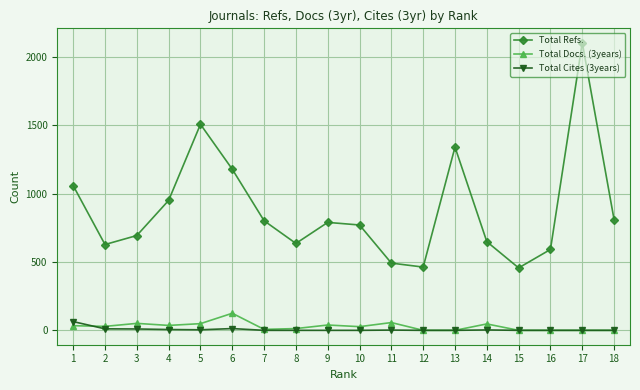

Where is Total Refs. nearest to the value 1281?

13